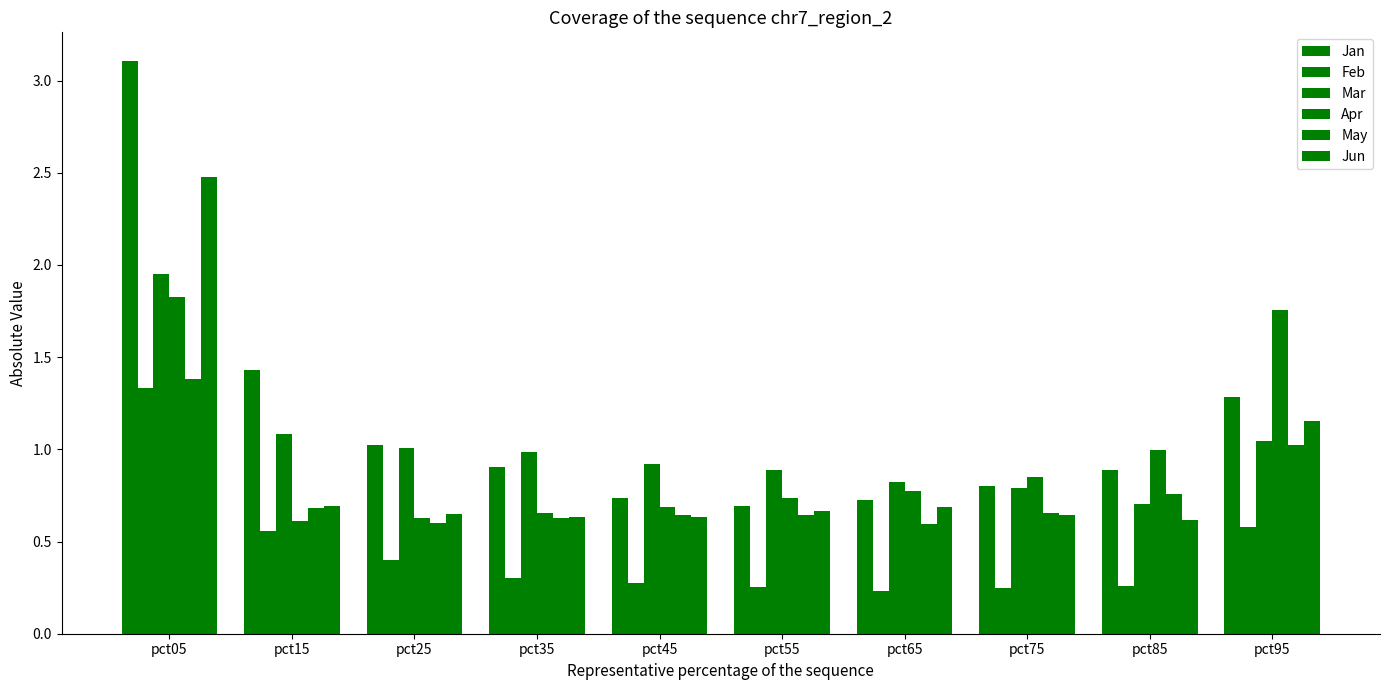

Are the bars grouped side by side (vs. stacked)?

Yes